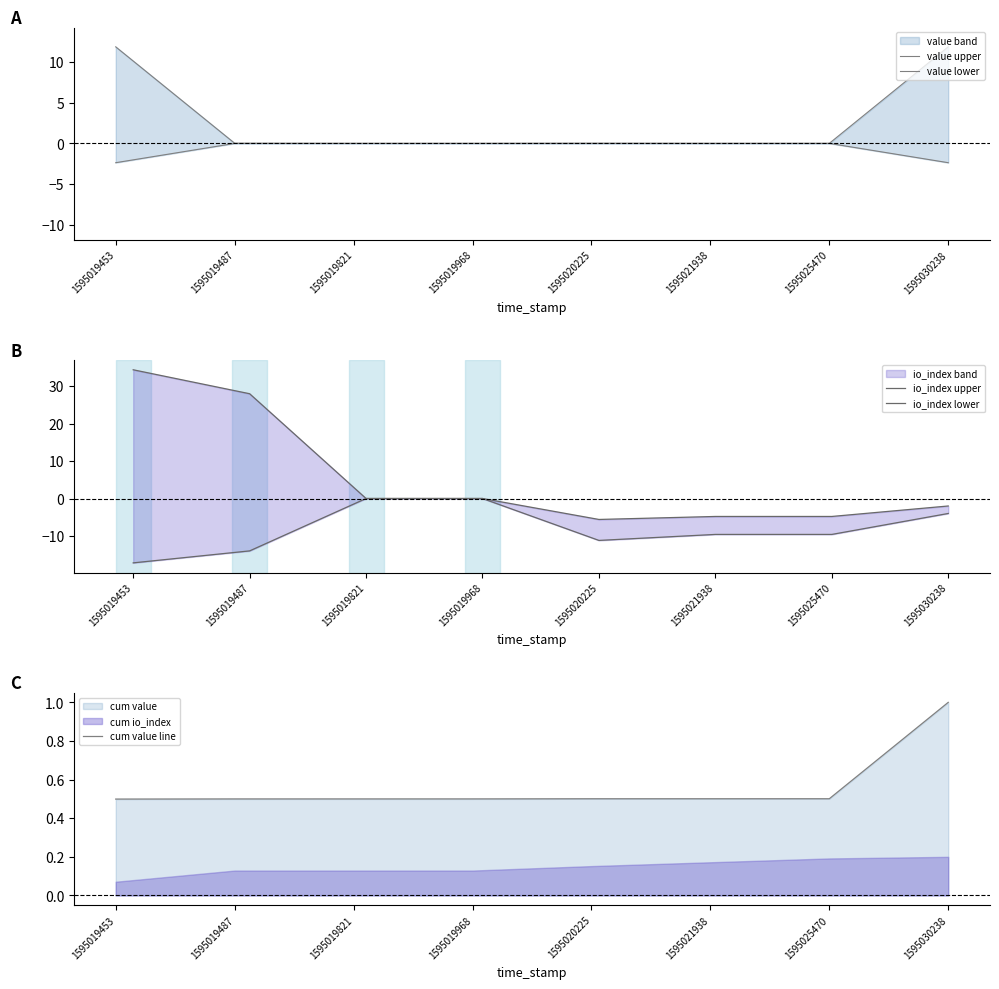

Between 1595019453 and 1595025470, which series saw the biggest shift?

io_index upper